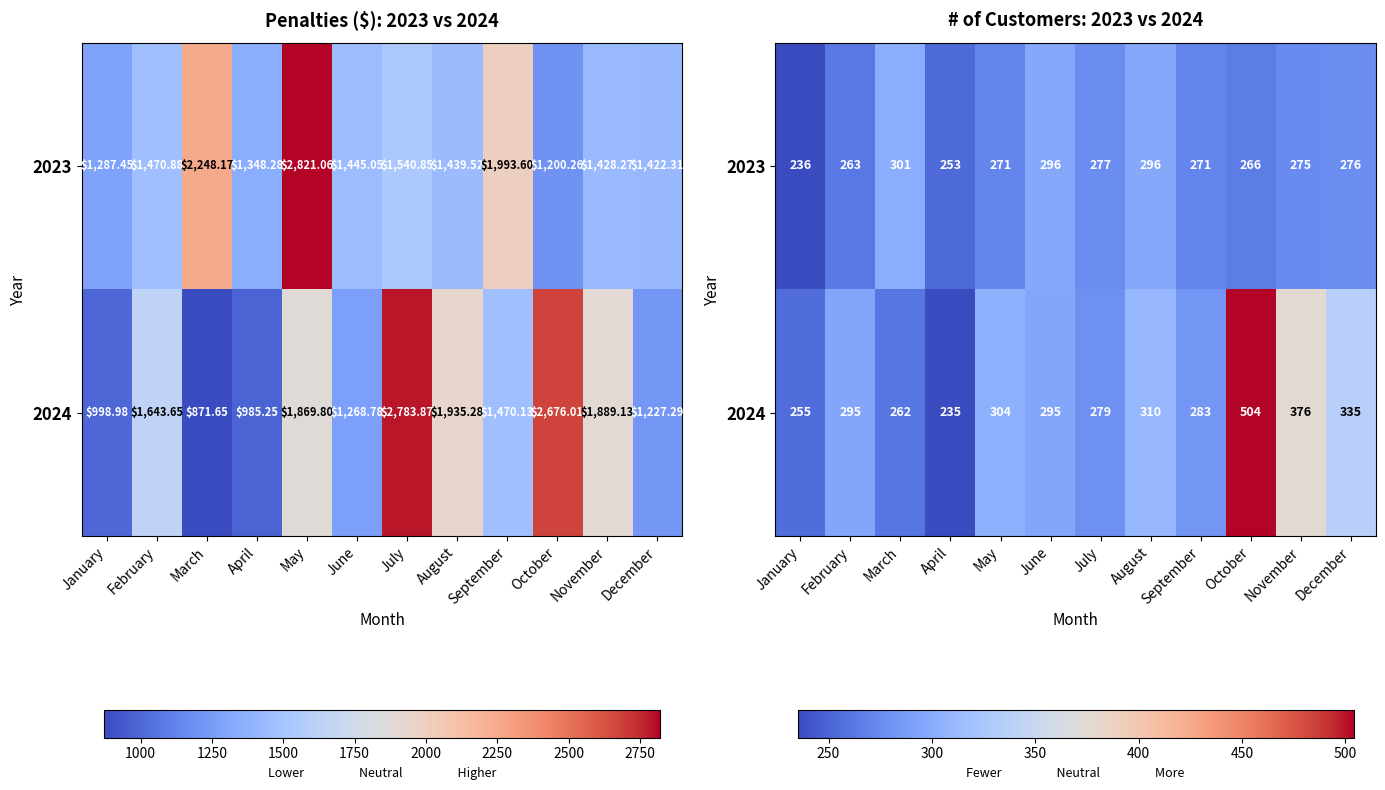

Is it true that 2024 equals 504 at October?

True